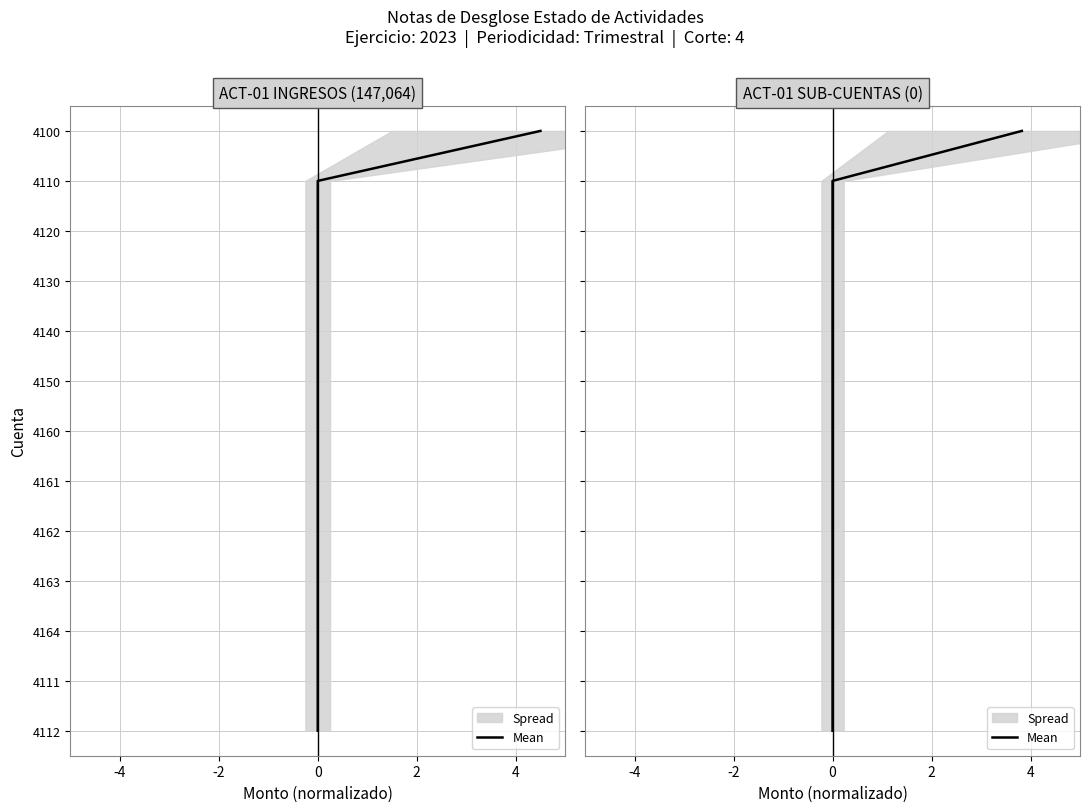

What is the difference between the second highest and second lowest values?

10